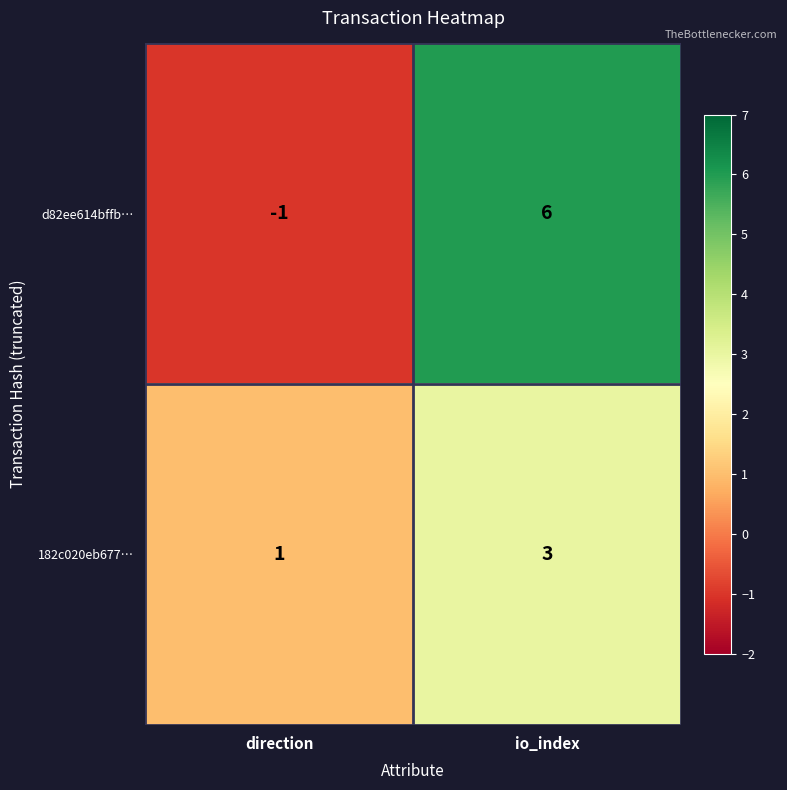

Rank the series at direction from highest to lowest value.

182c020eb677…, d82ee614bffb…